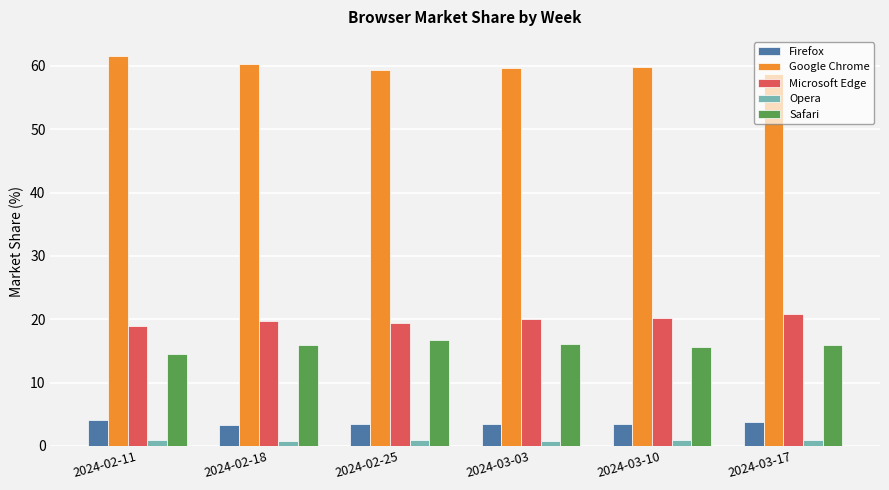

What is the maximum value for Safari?

16.7